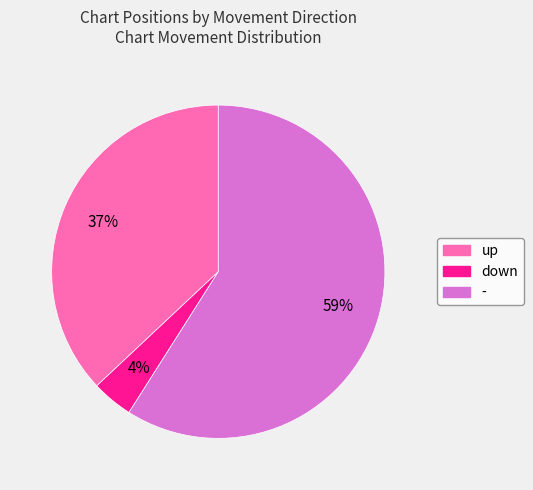

Between up and down, which is larger?

up